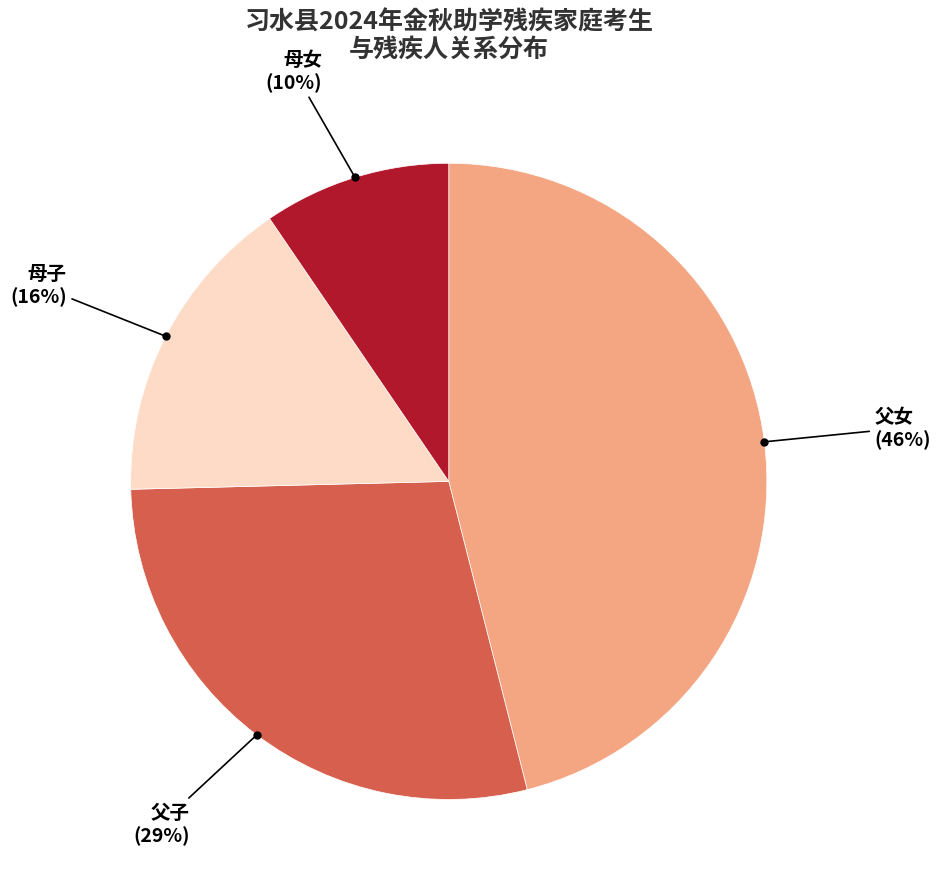

Does any single category account for the majority?

No